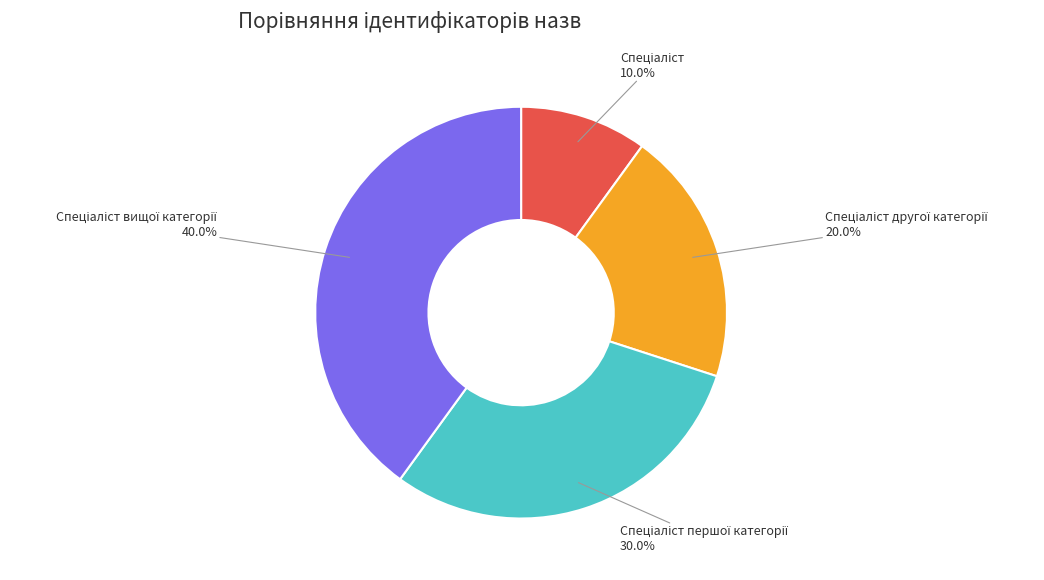

To the nearest percent, what is the average slice percentage?

25%